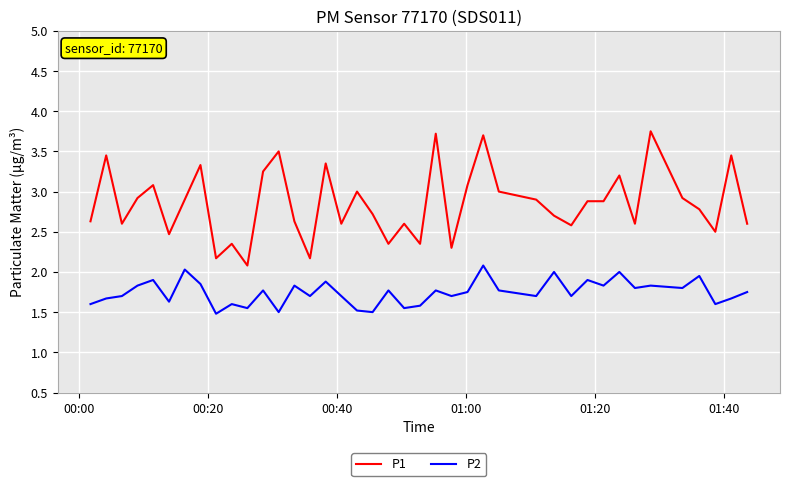

How many lines are shown in the chart?

2